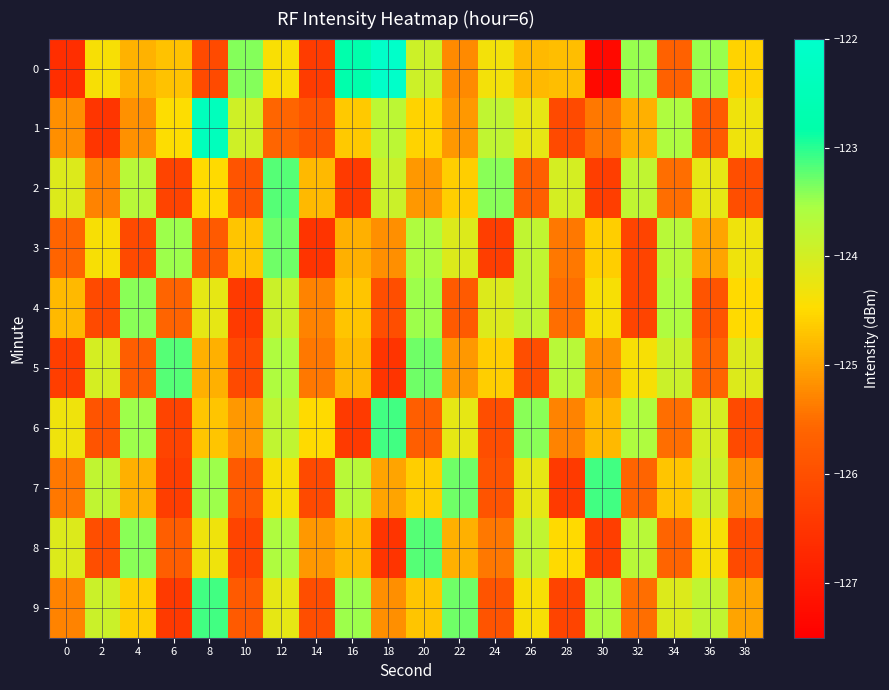

Reading right to left, transcribe all the data shown in this chart.

0: 38=-124.6	36=-123.5	34=-125.7	32=-123.5	30=-127.3	28=-124.8	26=-124.8	24=-124.4	22=-125.2	20=-123.9	18=-122.1	16=-122.8	14=-126.4	12=-124.4	10=-123.4	8=-126.1	6=-124.7	4=-124.9	2=-124.4	0=-126.6
1: 38=-124.3	36=-125.8	34=-123.6	32=-124.9	30=-125.4	28=-126.1	26=-124.2	24=-123.8	22=-125.1	20=-124.6	18=-123.7	16=-124.7	14=-125.9	12=-125.6	10=-123.9	8=-122.4	6=-124.5	4=-125.2	2=-126.5	0=-125.2
2: 38=-126.0	36=-124.2	34=-125.5	32=-123.8	30=-126.3	28=-124.0	26=-125.7	24=-123.4	22=-124.6	20=-125.1	18=-123.9	16=-126.4	14=-124.8	12=-123.2	10=-125.9	8=-124.5	6=-126.2	4=-123.7	2=-125.3	0=-124.1
3: 38=-124.3	36=-125.0	34=-123.7	32=-126.2	30=-124.6	28=-125.4	26=-123.8	24=-126.3	22=-124.1	20=-123.6	18=-125.2	16=-124.9	14=-126.5	12=-123.3	10=-124.7	8=-125.8	6=-123.5	4=-126.1	2=-124.4	0=-125.6
4: 38=-124.5	36=-125.9	34=-123.6	32=-126.2	30=-124.4	28=-125.5	26=-123.8	24=-124.1	22=-125.8	20=-123.5	18=-126.0	16=-124.7	14=-125.3	12=-123.9	10=-126.4	8=-124.2	6=-125.6	4=-123.4	2=-126.1	0=-124.8
5: 38=-124.1	36=-125.6	34=-123.9	32=-124.4	30=-125.2	28=-123.7	26=-126.0	24=-124.6	22=-125.1	20=-123.3	18=-126.5	16=-124.8	14=-125.4	12=-123.6	10=-126.1	8=-124.9	6=-123.2	4=-125.7	2=-124.0	0=-126.3
6: 38=-126.1	36=-124.0	34=-125.5	32=-123.6	30=-124.8	28=-125.3	26=-123.4	24=-126.0	22=-124.2	20=-125.7	18=-123.1	16=-126.4	14=-124.5	12=-123.8	10=-125.1	8=-124.7	6=-126.2	4=-123.5	2=-125.9	0=-124.3
7: 38=-125.2	36=-123.9	34=-124.7	32=-125.6	30=-123.1	28=-126.4	26=-124.2	24=-125.9	22=-123.3	20=-124.6	18=-125.0	16=-123.7	14=-126.1	12=-124.4	10=-125.8	8=-123.5	6=-126.3	4=-124.9	2=-123.8	0=-125.4
8: 38=-126.1	36=-124.4	34=-125.6	32=-123.7	30=-126.3	28=-124.5	26=-123.8	24=-125.4	22=-124.9	20=-123.2	18=-126.5	16=-124.8	14=-125.1	12=-123.6	10=-126.2	8=-124.3	6=-125.7	4=-123.4	2=-126.0	0=-124.1
9: 38=-125.0	36=-123.8	34=-124.1	32=-125.5	30=-123.6	28=-126.2	26=-124.4	24=-125.9	22=-123.3	20=-124.7	18=-125.2	16=-123.5	14=-126.0	12=-124.2	10=-125.8	8=-123.1	6=-126.4	4=-124.6	2=-123.9	0=-125.3